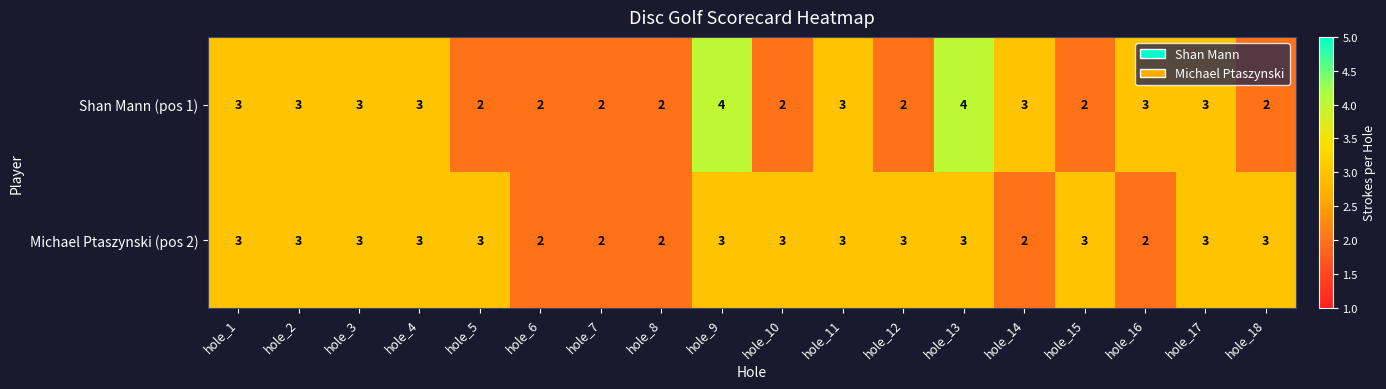

Which series has the widest spread of values?

Shan Mann (pos 1)